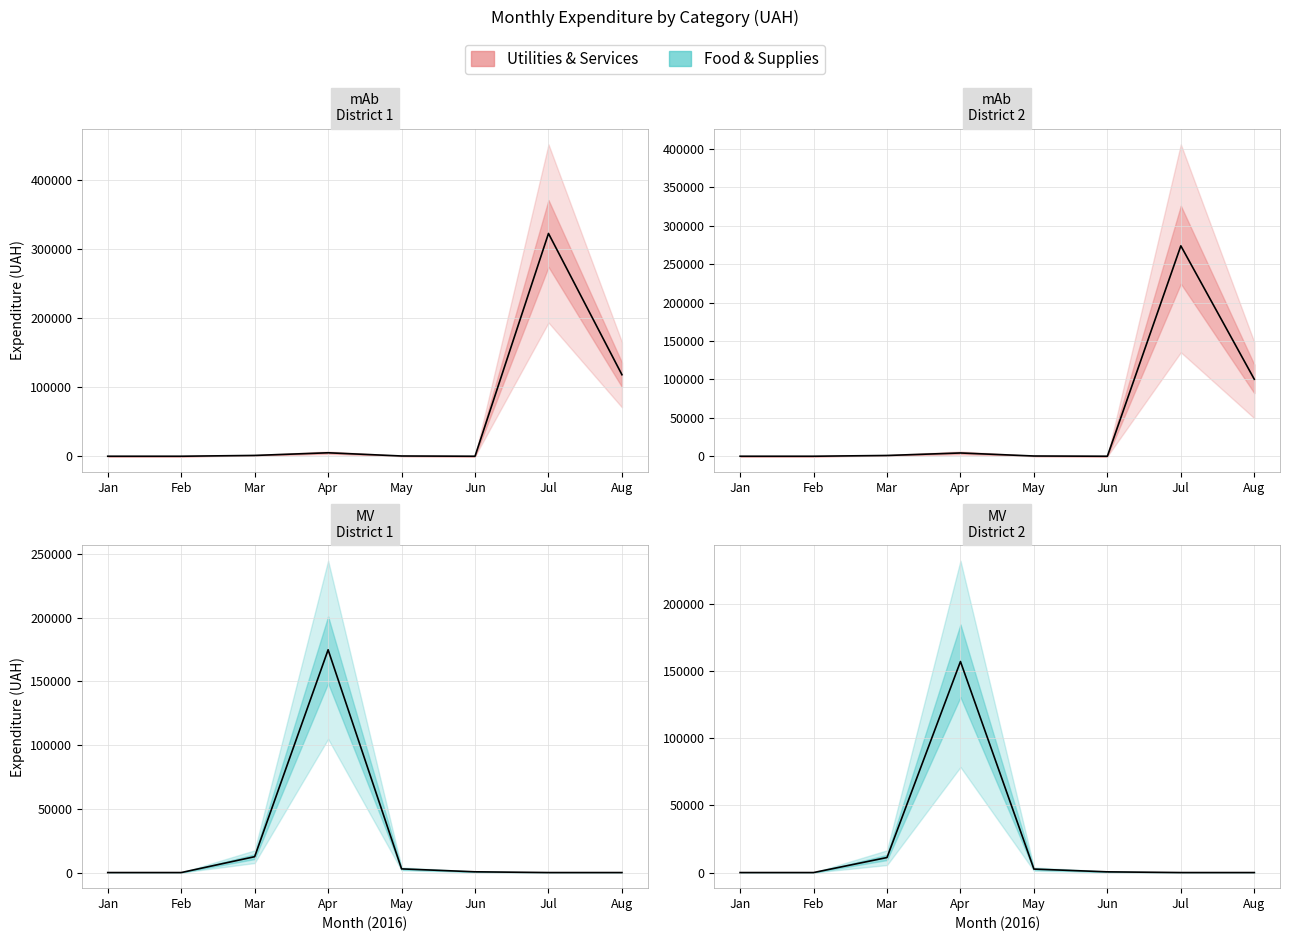

Between which two adjacent categories do Food & Supplies and Utilities & Services first intersect?

Jun and Jul